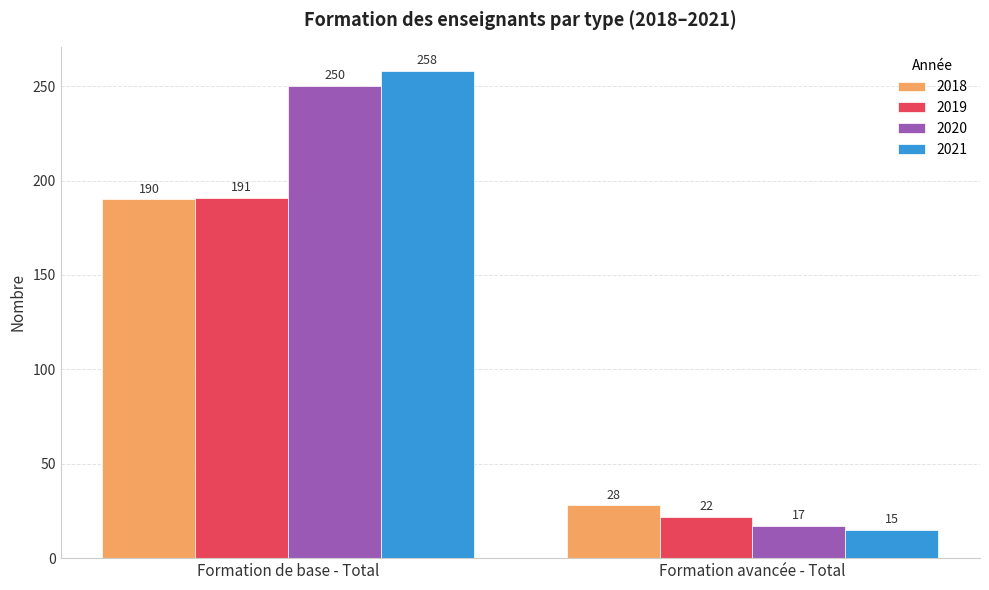

Which series has the largest total across all categories?

2021